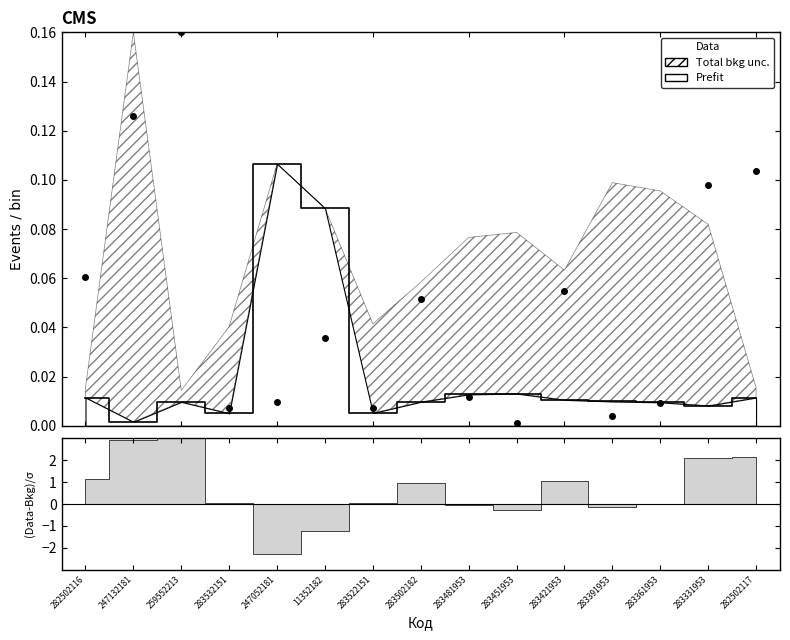

How many interior local peaks (higher than both neighbors) does the data have?

4